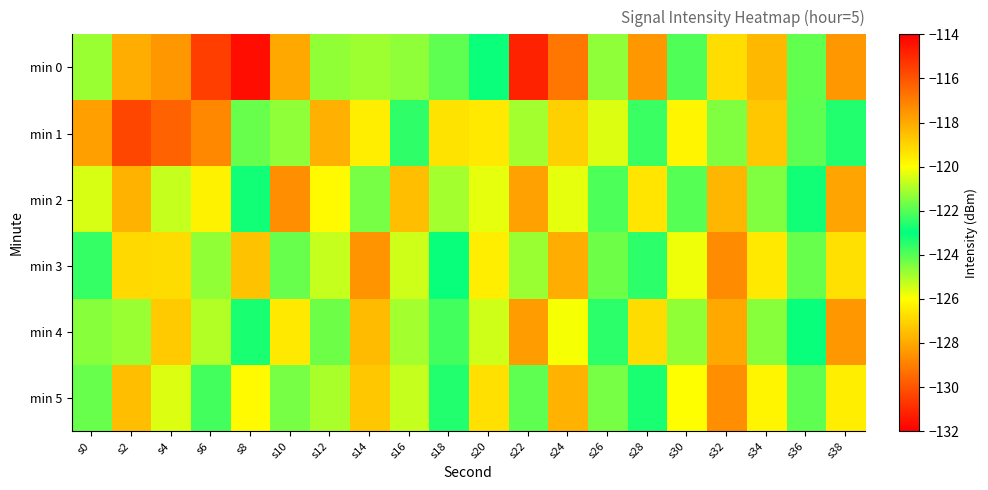

Which has a higher value, s34 or s18?

s34